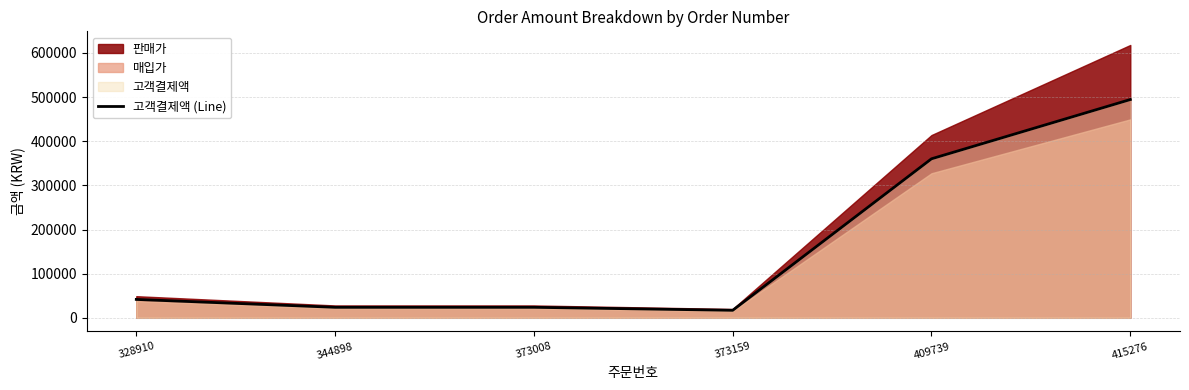

True or false: the data shows 335899 at 415276.

False